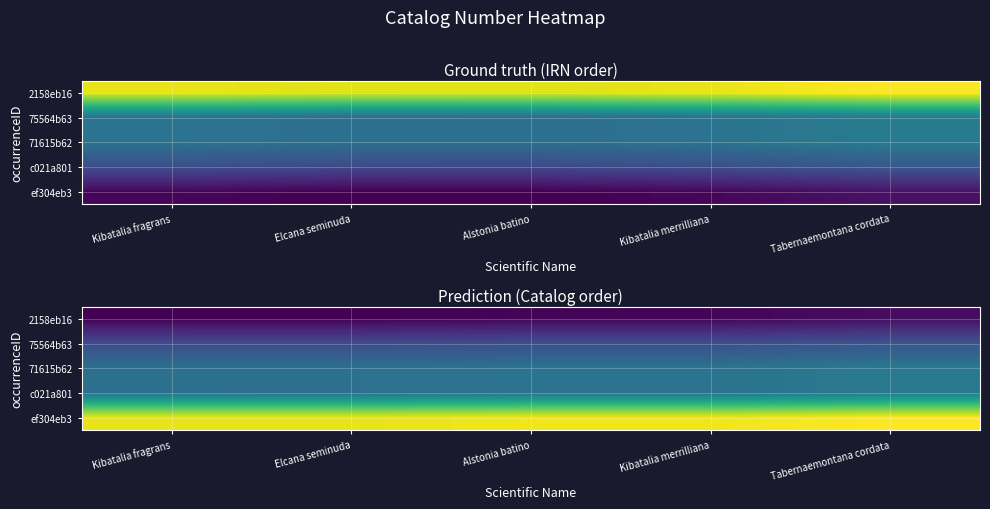

Which label corresponds to the largest value in the chart?

Tabernaemontana cordata